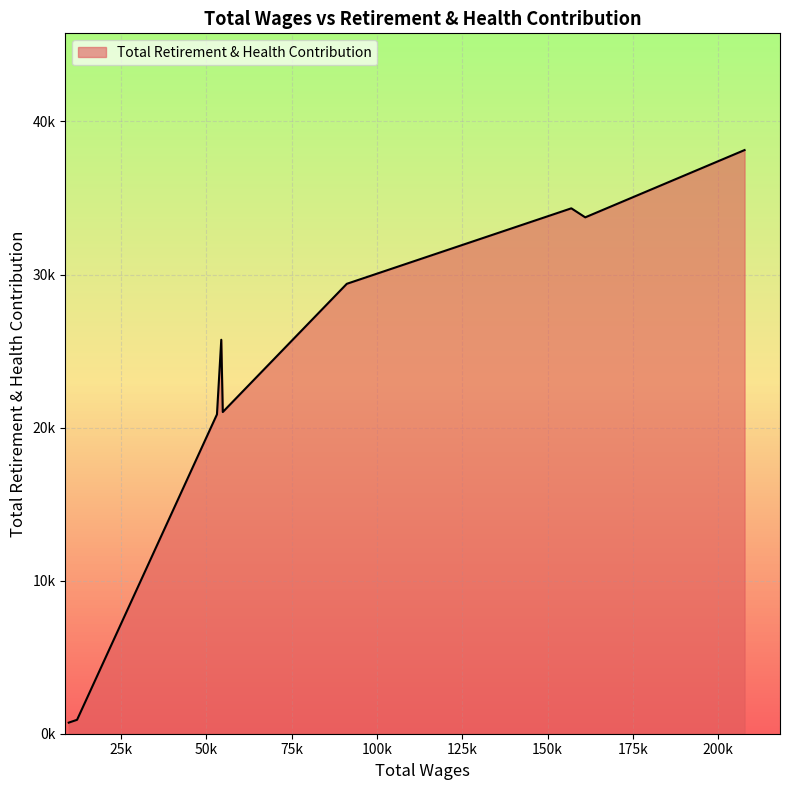

Does the chart have visible grid lines?

Yes